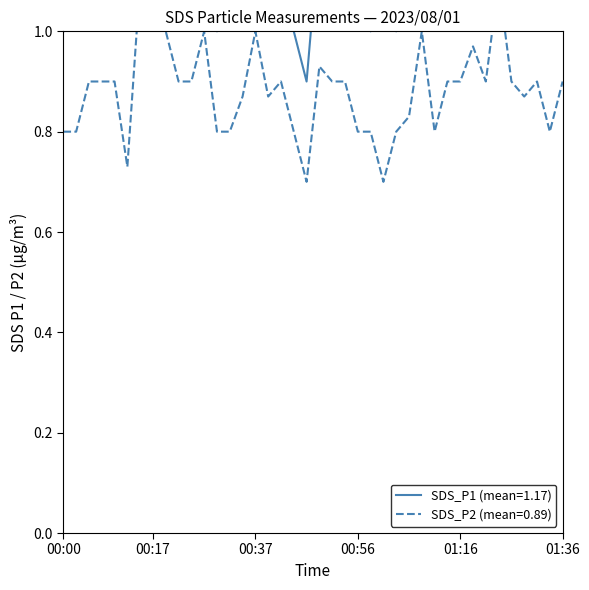

List the labels in order of SDS_P2 value, largest first.

00:17, 00:15, 01:24, 00:19, 00:27, 00:37, 01:09, 01:19, 00:49, 00:05, 00:07, 00:10, 00:22, 00:24, 00:41, 00:51, 00:54, 01:14, 01:16, 01:21, 01:26, 01:31, 01:36, 00:34, 00:39, 01:29, 01:06, 00:00, 00:02, 00:29, 00:32, 00:44, 00:56, 00:59, 01:04, 01:11, 01:33, 00:12, 00:46, 01:01